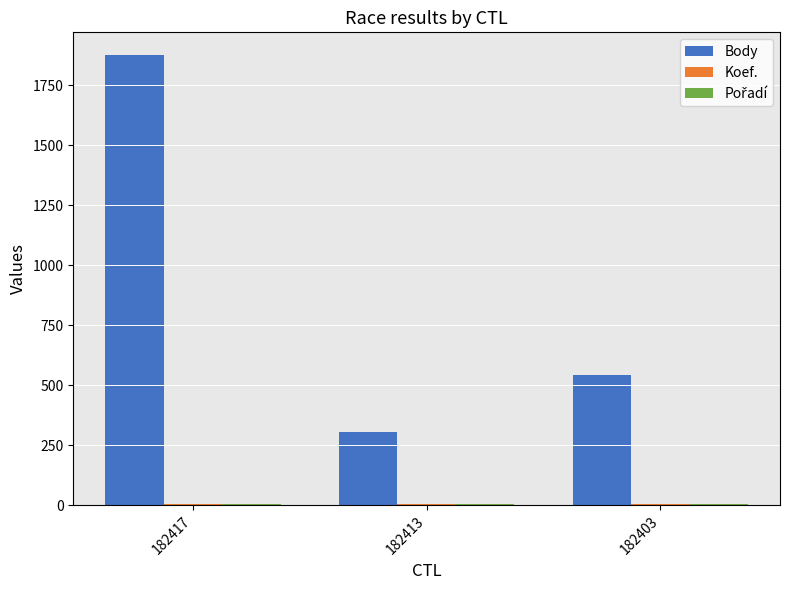

Are the bars horizontal?

No